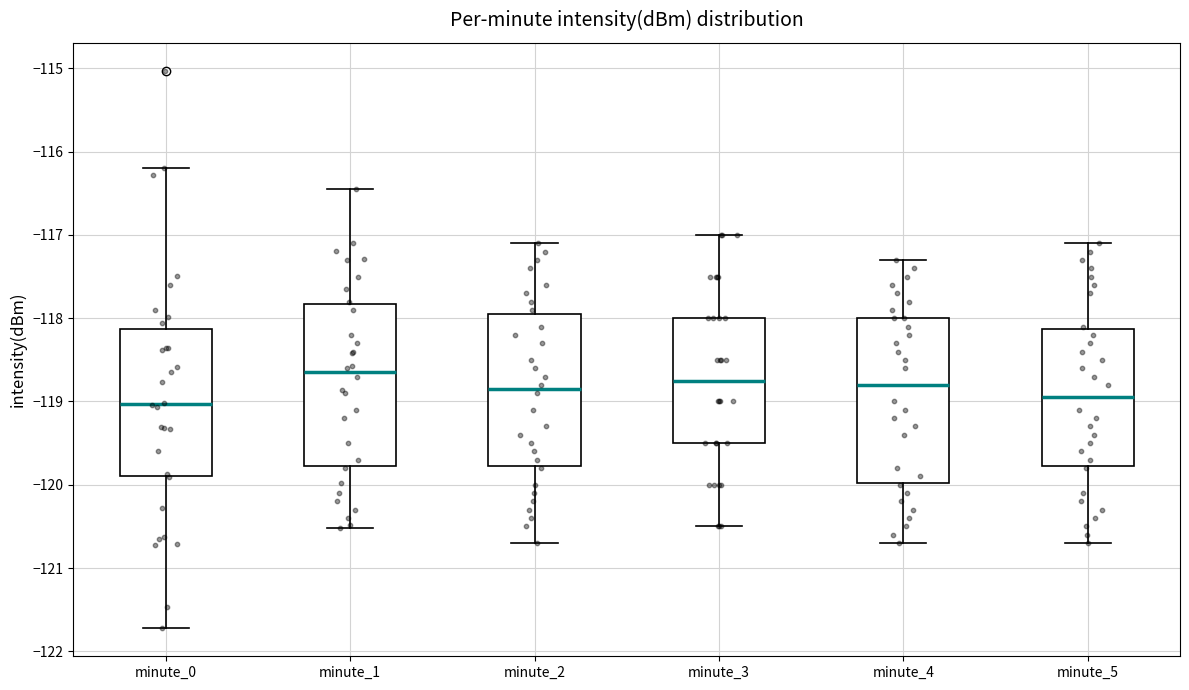

Reading left to right, read every box against the y-axis: the position of its median line, the range the box covers, and the ends of its whiskers. The values are not printed on the chart, so give them approximately, as read against the axis.

minute_0: median -119.0, box -119.9 to -118.1, whiskers -121.7 to -116.2
minute_1: median -118.6, box -119.8 to -117.8, whiskers -120.5 to -116.4
minute_2: median -118.8, box -119.8 to -117.9, whiskers -120.7 to -117.1
minute_3: median -118.7, box -119.5 to -118.0, whiskers -120.5 to -117.0
minute_4: median -118.8, box -120.0 to -118.0, whiskers -120.7 to -117.3
minute_5: median -118.9, box -119.8 to -118.1, whiskers -120.7 to -117.1